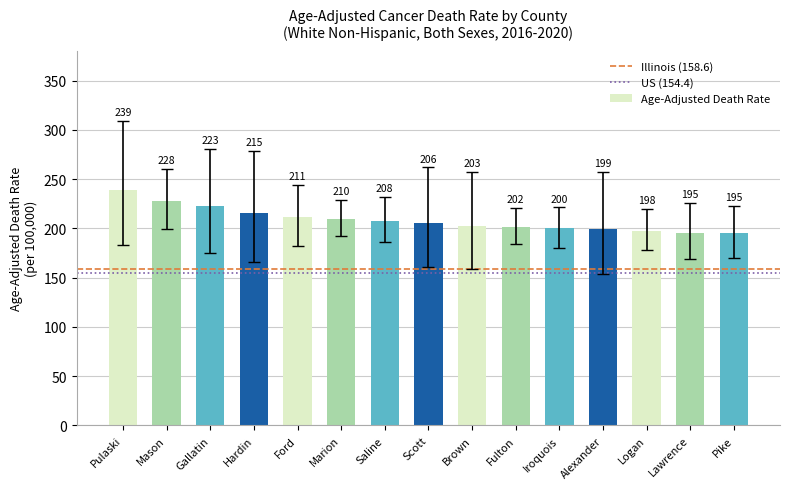

At which label is the value closest to 216?

Hardin